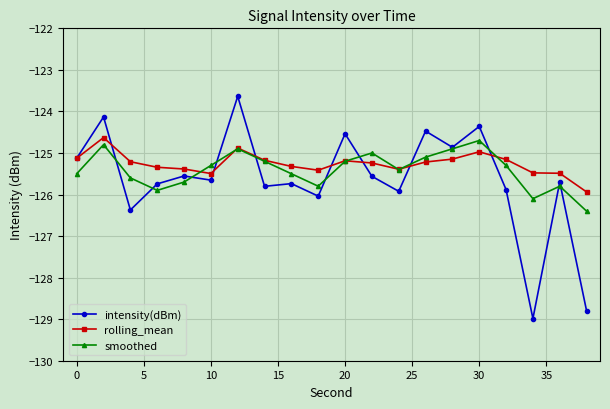

What is the sum of all intensity(dBm) values?

-2512.9